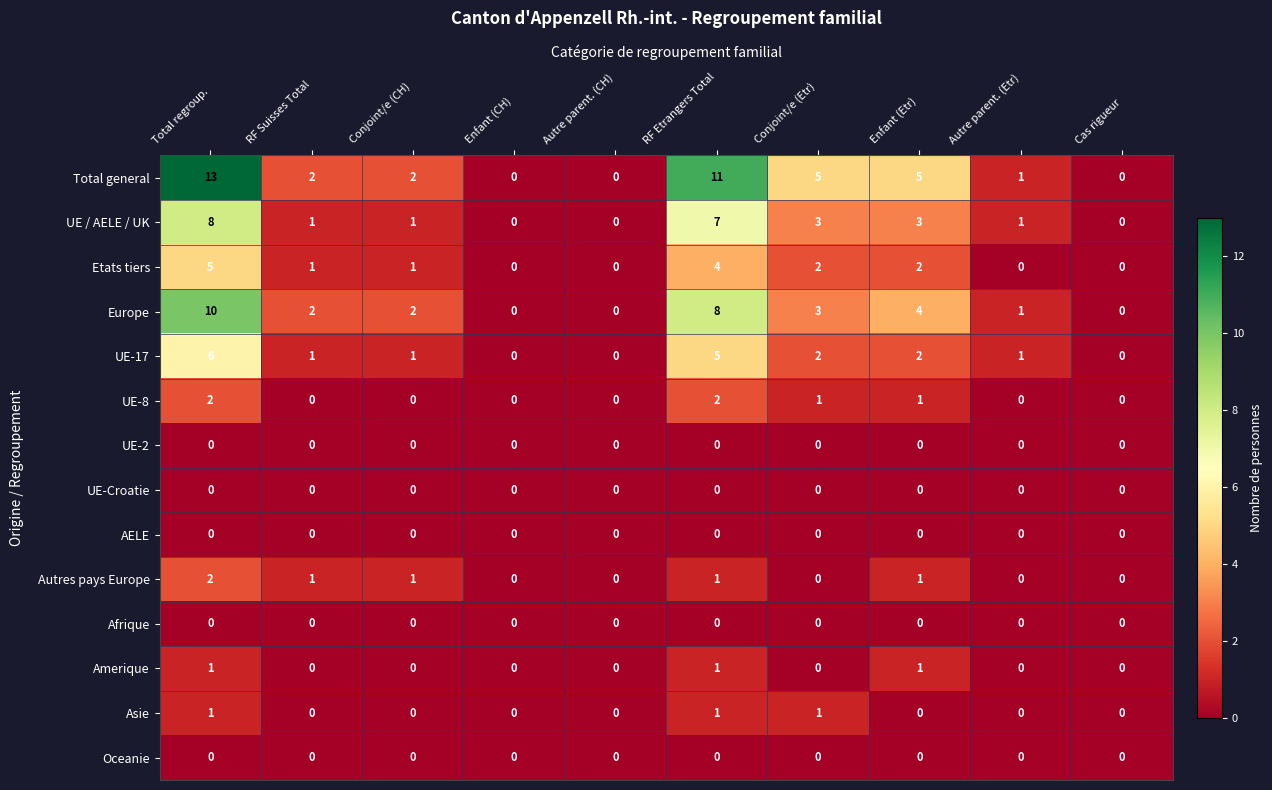

The Etats tiers series shows 2 at Total regroup.. True or false?

False